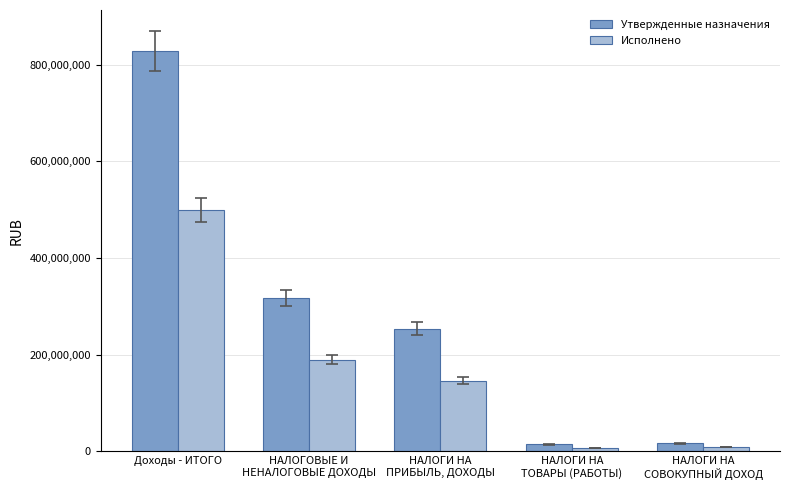

Is it true that Исполнено equals 146180468.1 at НАЛОГИ НА
ПРИБЫЛЬ, ДОХОДЫ?

True